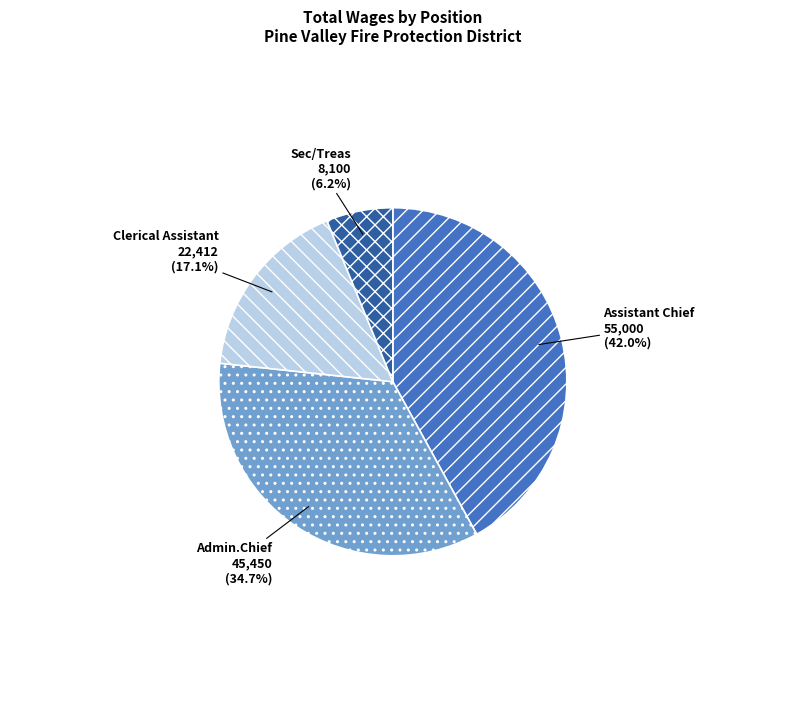

To the nearest percent, what portion does Clerical Assistant represent?

17%